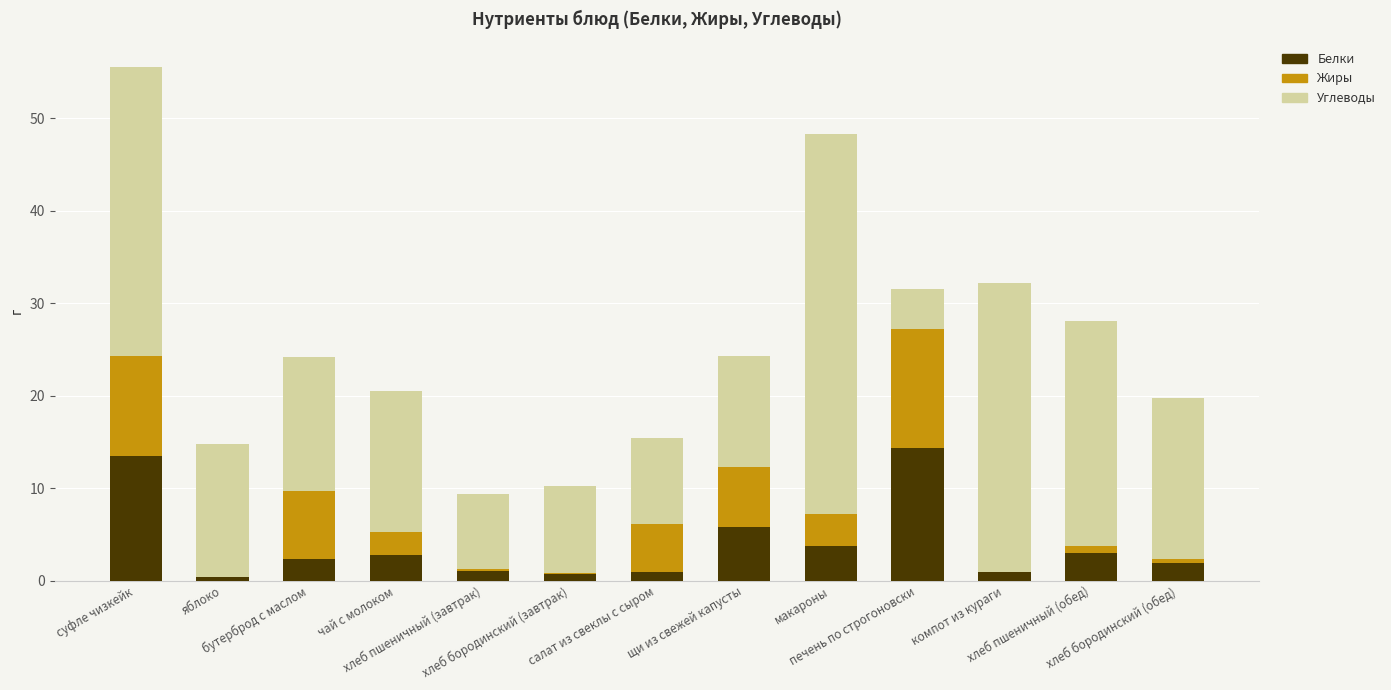

What is the sum of all Белки values?

51.3